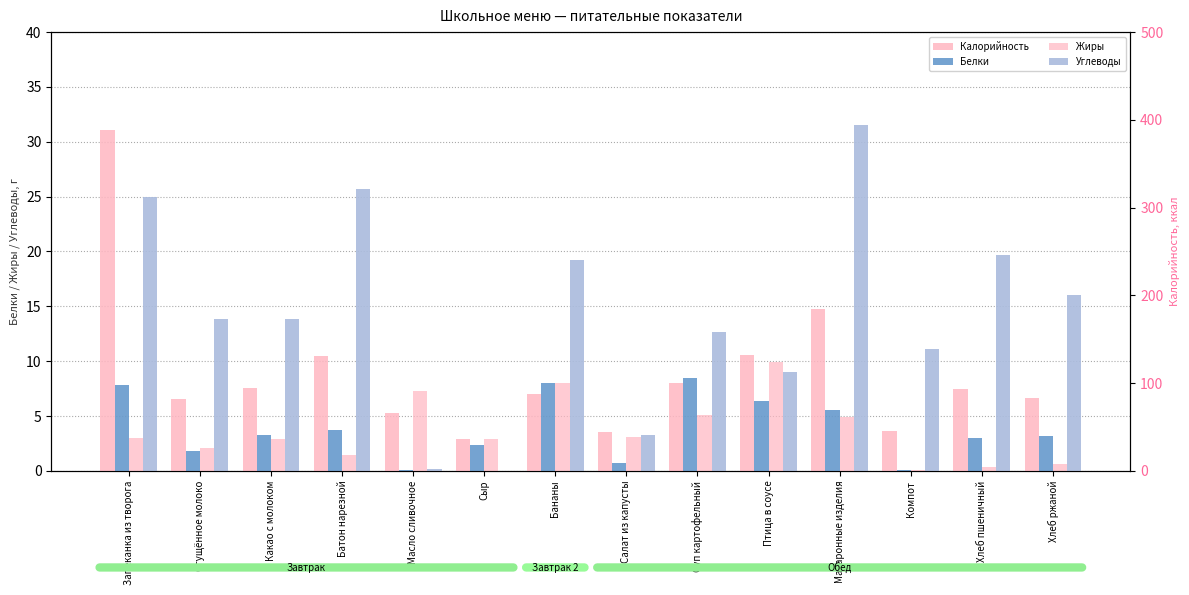

What is the average value of the Калорийность series?

112.0